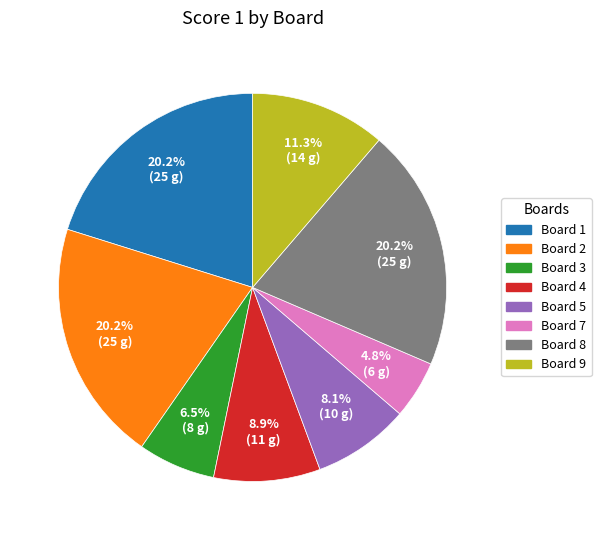

Is there a majority slice in this chart?

No